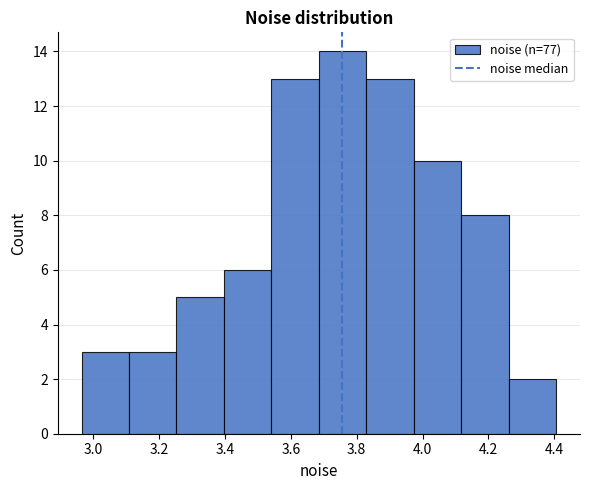

What is the height of the bar covering 4.26 to 4.40 on the x-axis? Neither the bar edges nor the heights are printed on the chart, so give them approximately, as read against the axes.

2